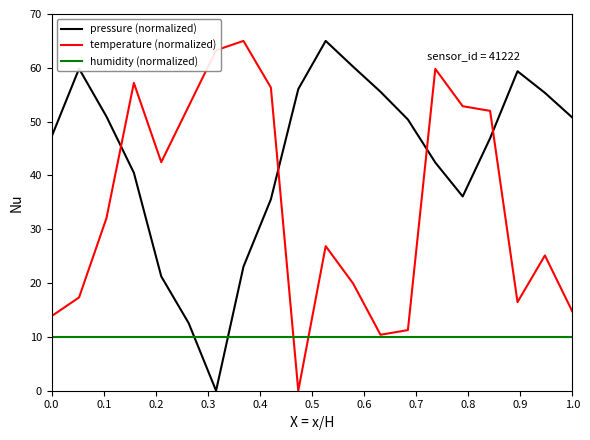

Does the chart display data point markers on the line(s)?

No